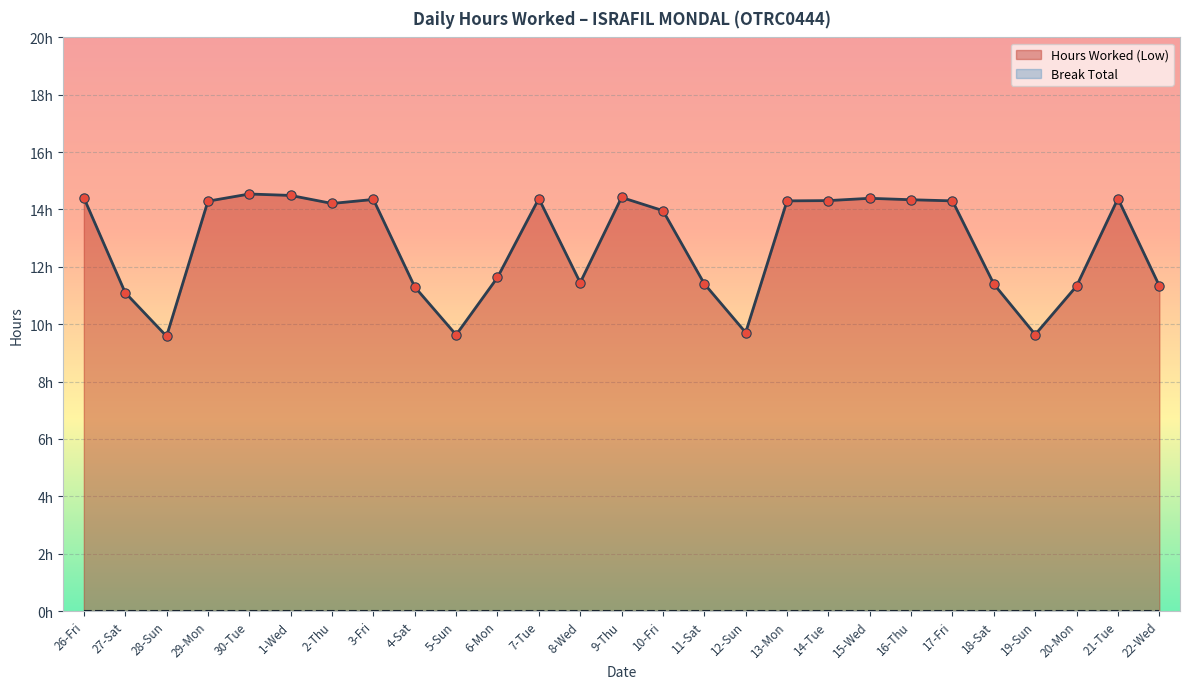

Approximately how many times larger is the value at 9-Thu compared to 17-Fri?

1.0